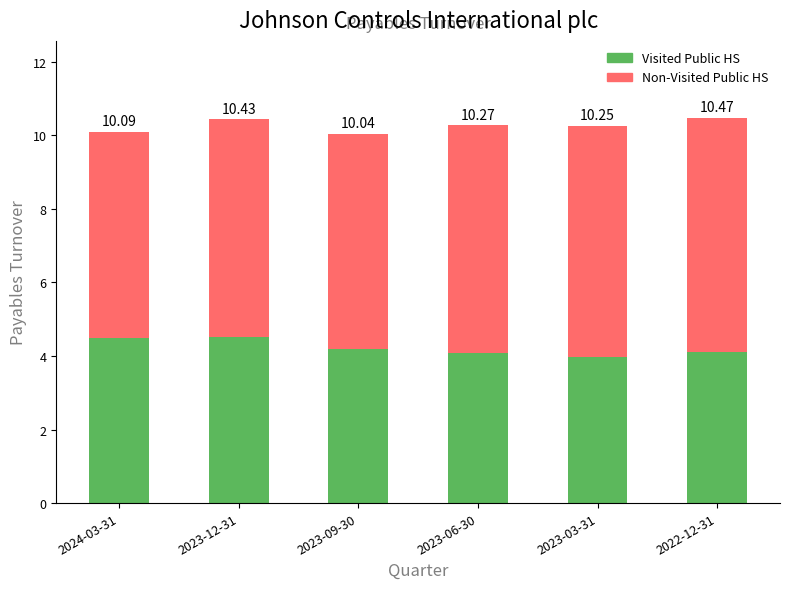

The Non-Visited Public HS series shows 2.8 at 2023-03-31. True or false?

False